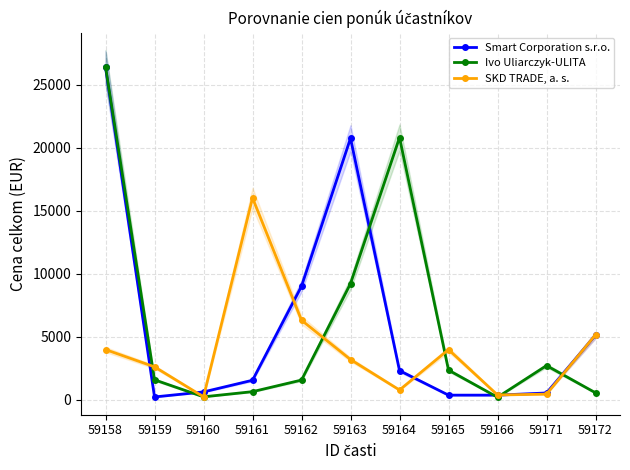

At which label does Ivo Uliarczyk-ULITA reach its minimum?

59166